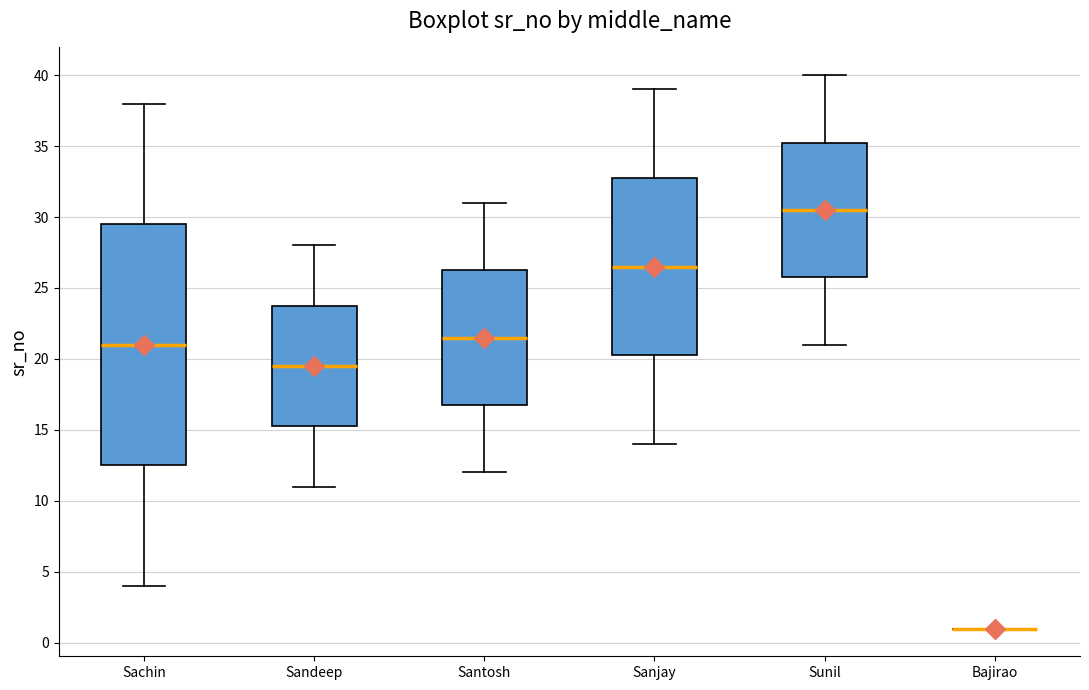

Comparing the boxes themselves (not the whiskers), which one is the tallest?

Sachin